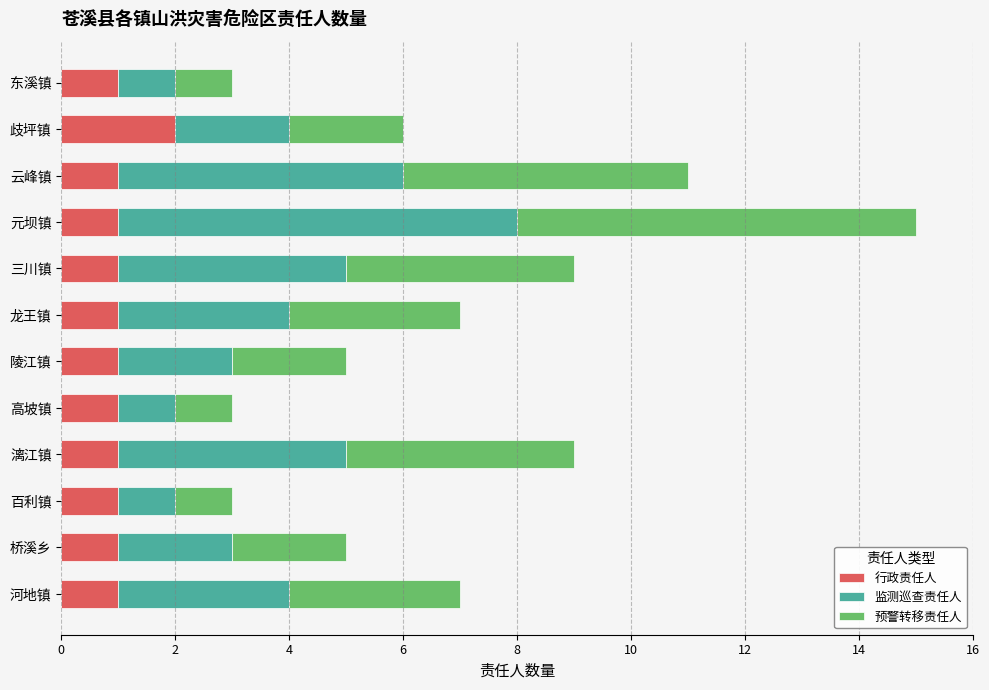

At which category is the sum across all series the highest?

元坝镇